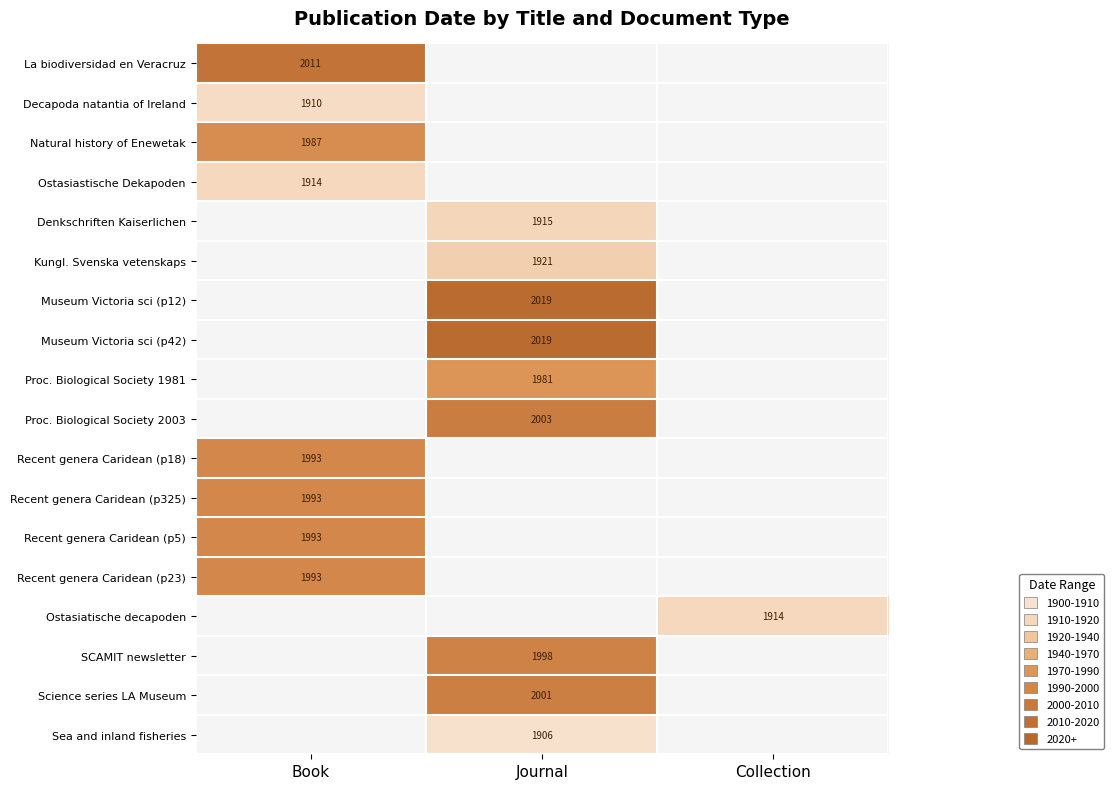

True or false: Museum Victoria sci (p12) has a value of 2019 at Journal.

True